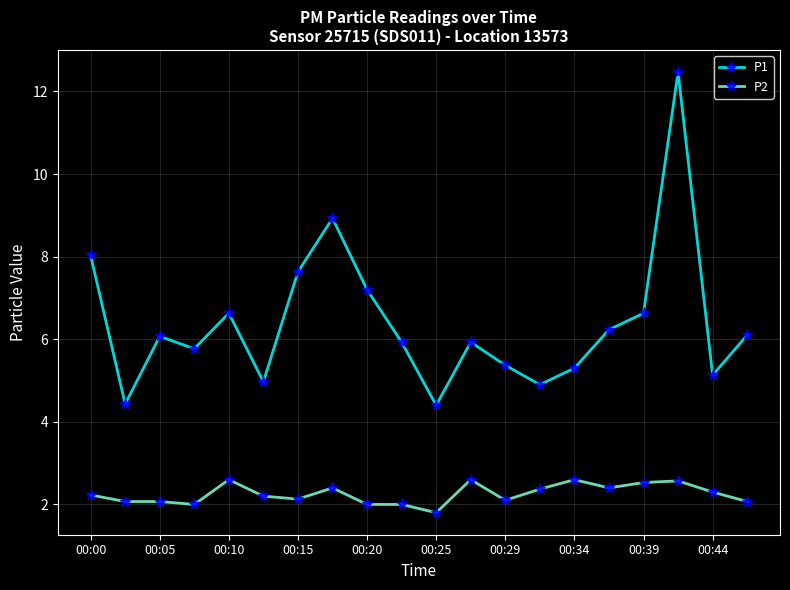

List the series in order of their overall mean, lowest first.

P2, P1